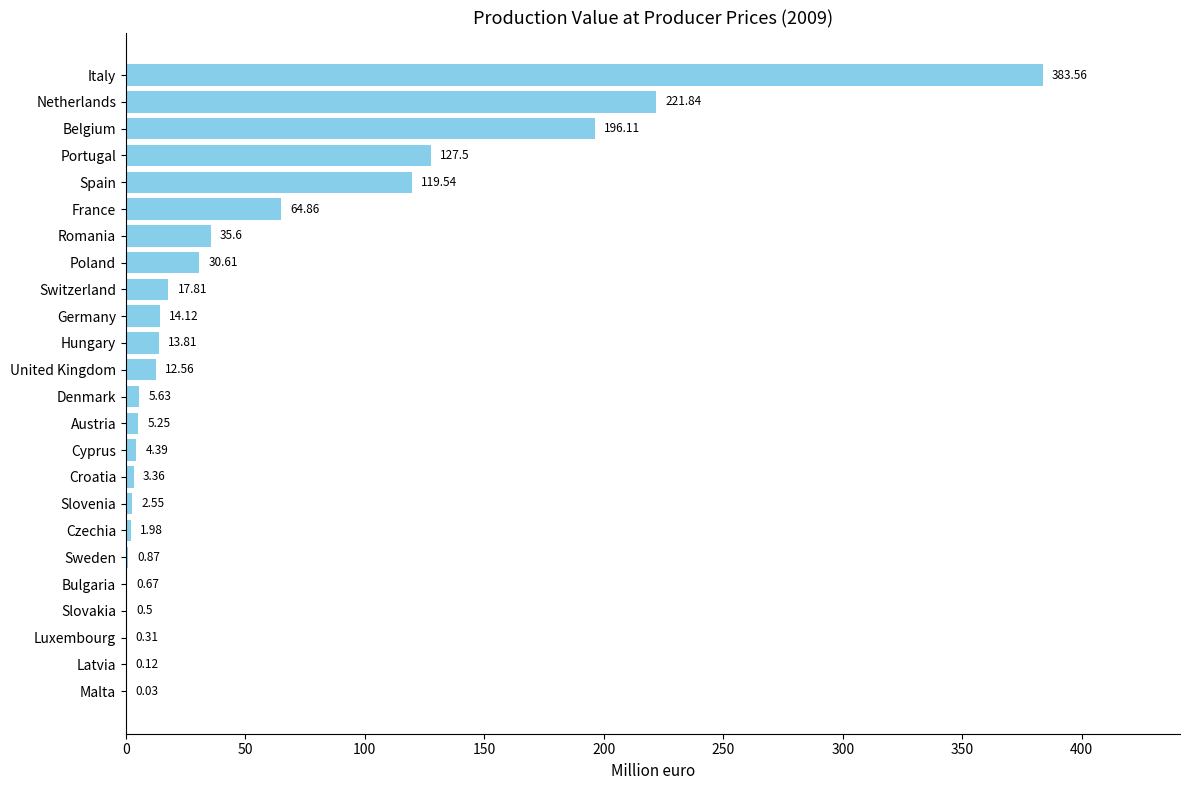

Count the number of values greater than 12.

12